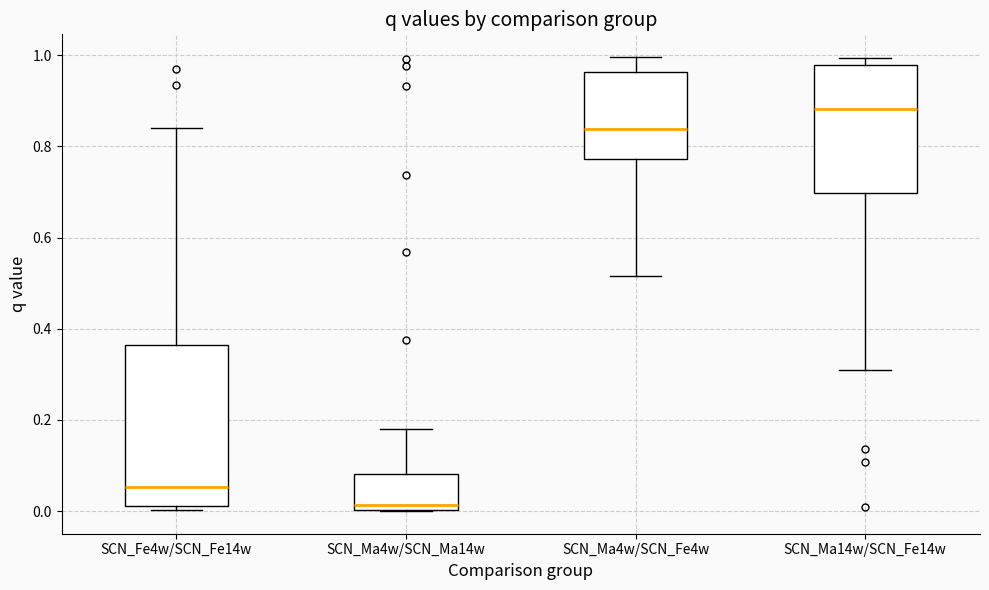

Reading left to right, transcribe this box plot: for each box, give where its median line is, the range the box spans, and where its two whiskers end, as read against the y-axis. The values are not printed on the chart, so give them approximately, as read against the axis.

SCN_Fe4w/SCN_Fe14w: median 0.06, box 0.02 to 0.36, whiskers 0.00 to 0.84
SCN_Ma4w/SCN_Ma14w: median 0.02, box 0.00 to 0.08, whiskers 0.00 to 0.18
SCN_Ma4w/SCN_Fe4w: median 0.84, box 0.78 to 0.96, whiskers 0.52 to 1.00
SCN_Ma14w/SCN_Fe14w: median 0.88, box 0.70 to 0.98, whiskers 0.30 to 1.00